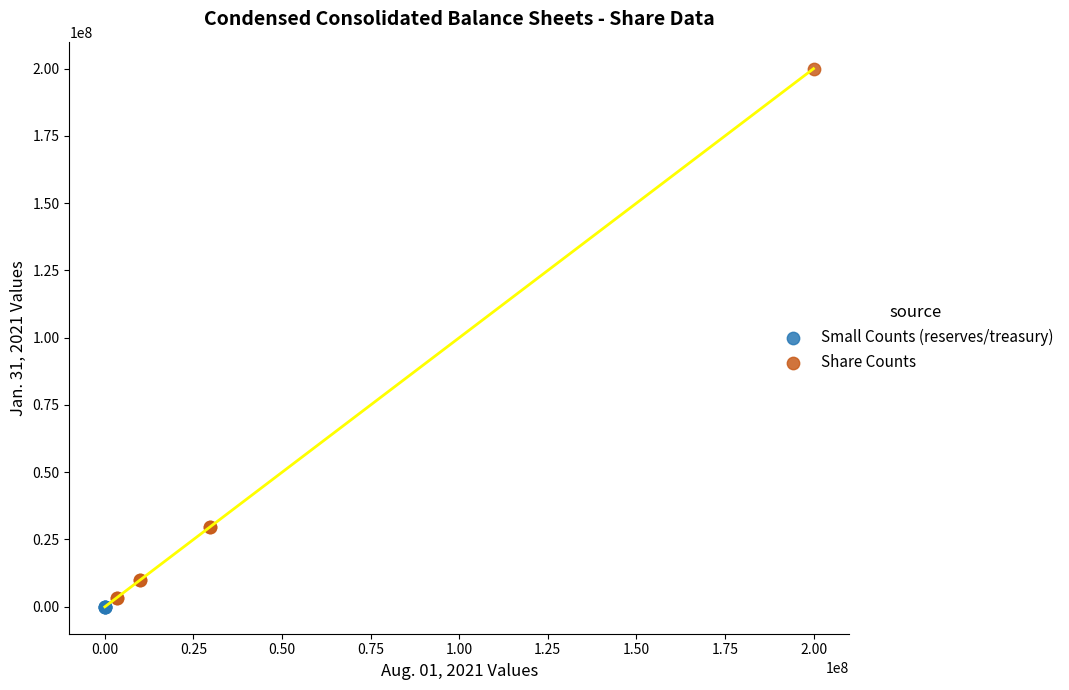

Which series has the largest Y range (max minus min)?

Share Counts